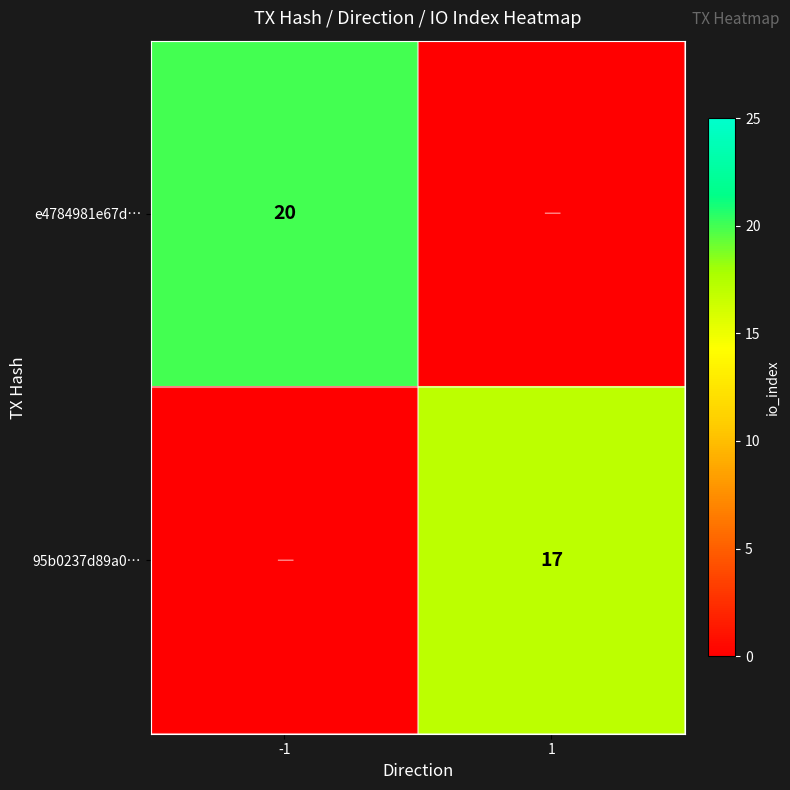

Is the value of e4784981e67d… at -1 greater than the value of 95b0237d89a0… at 1?

Yes